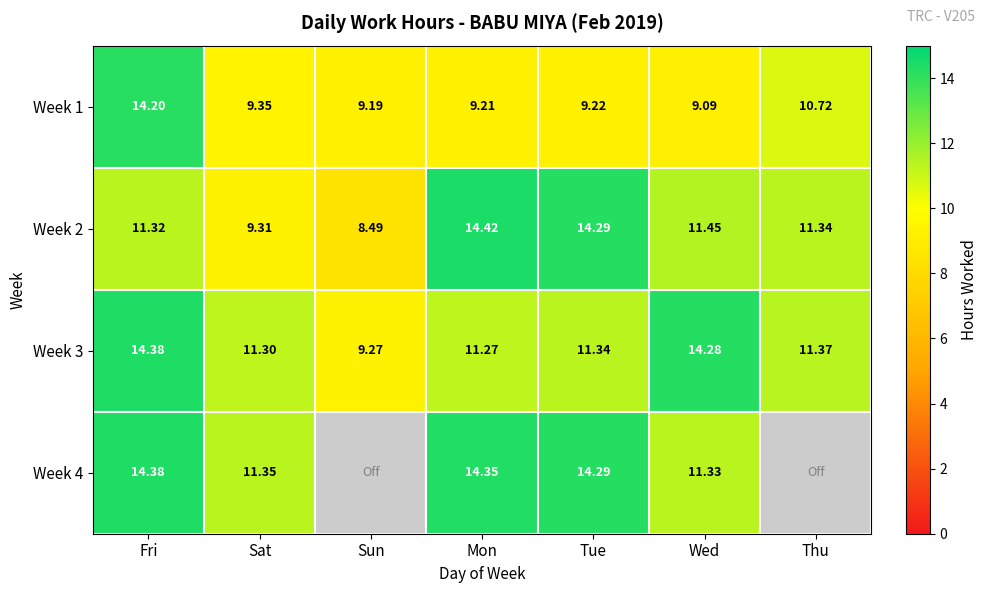

At which category does the chart reach its peak across all series?

Mon